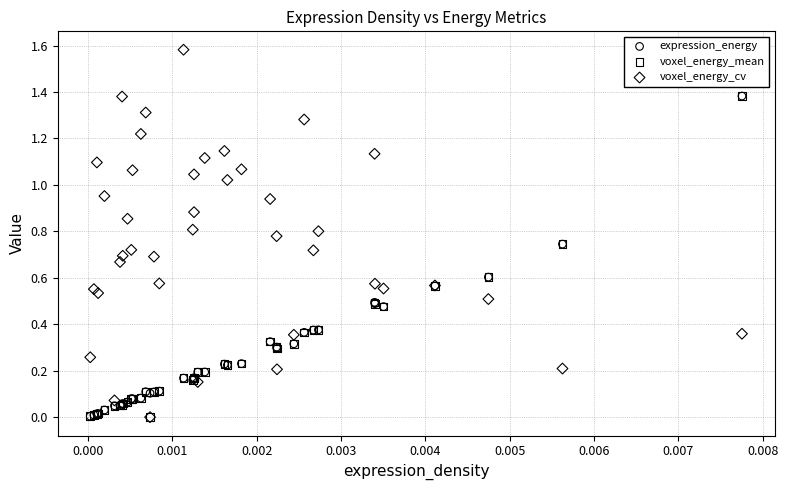

What are all the series names shown in the legend?

expression_energy, voxel_energy_mean, voxel_energy_cv